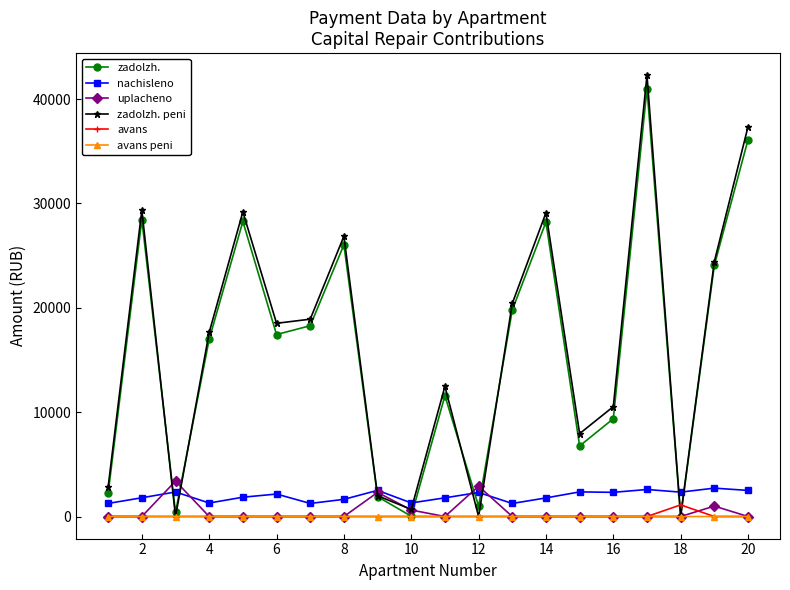

What is the maximum value shown in the chart?

42286.1